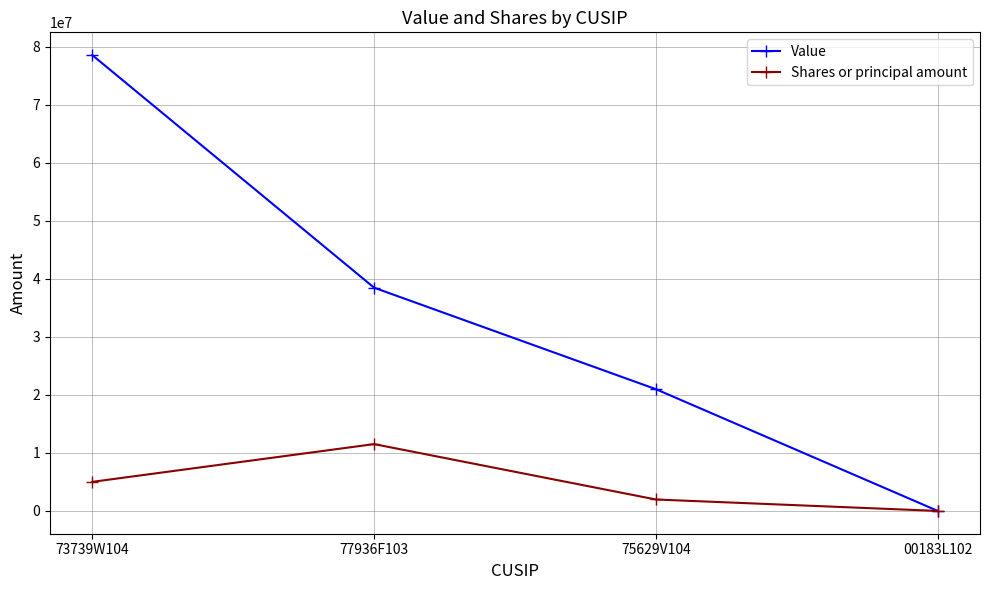

What is the value of the Shares or principal amount point at the 1st from the left?

5012539